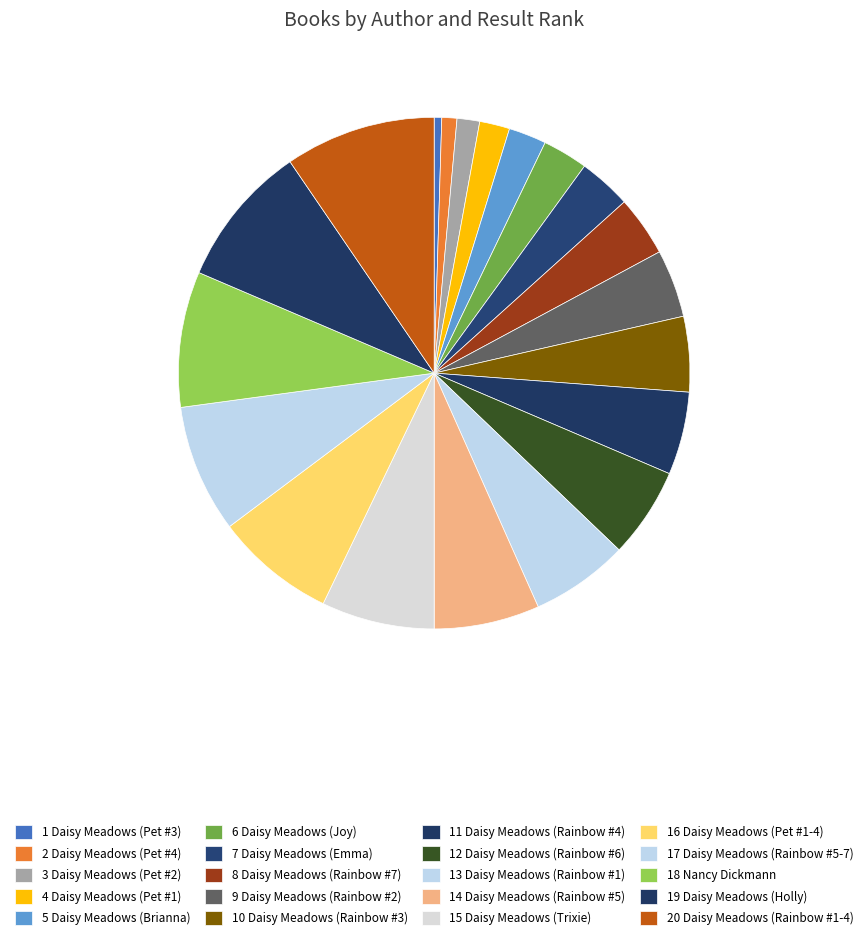

How many segments does this pie chart have?

20